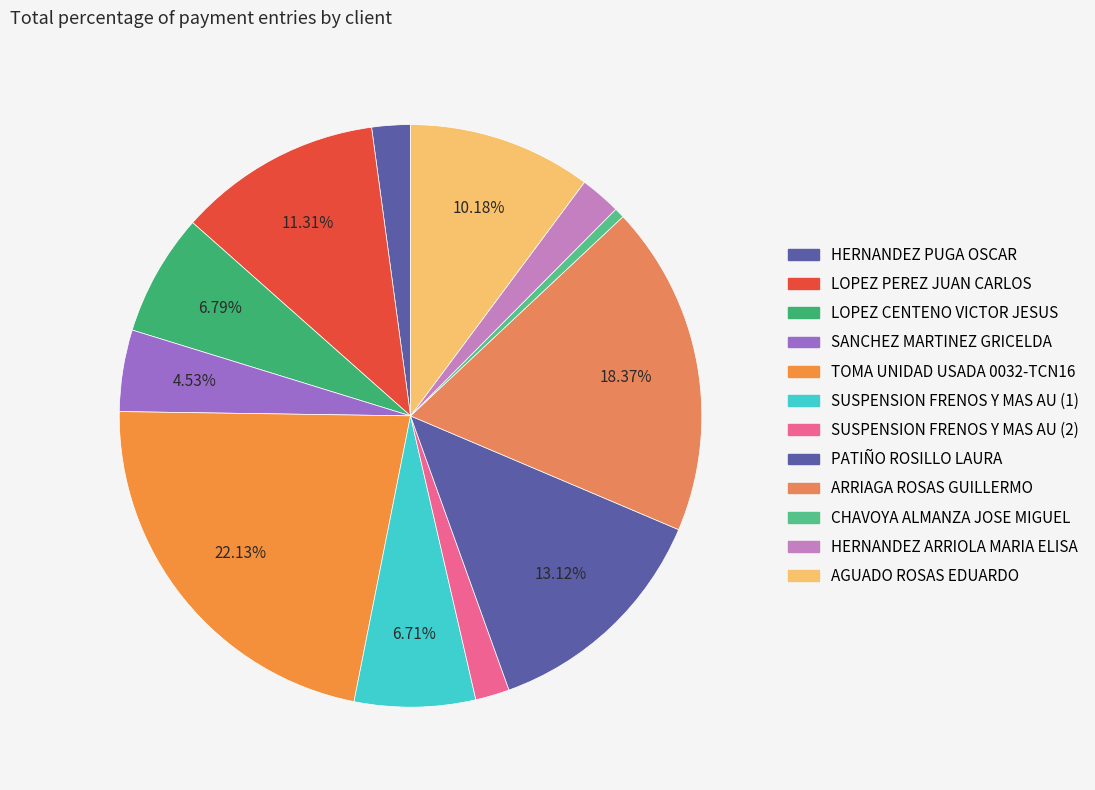

Count the number of slices in the pie.

12